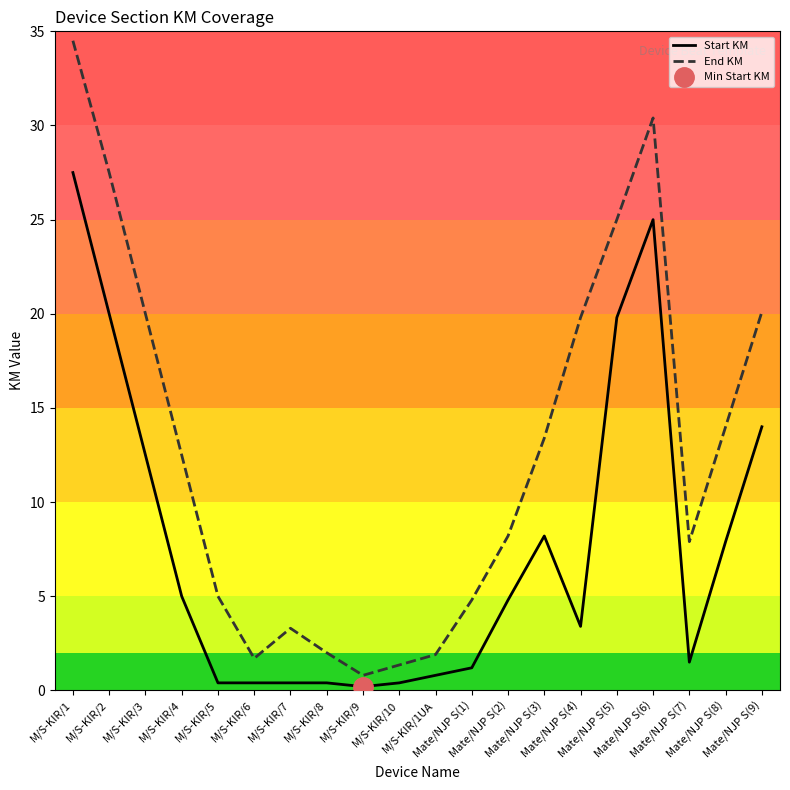

Count the number of categories in the chart.

20